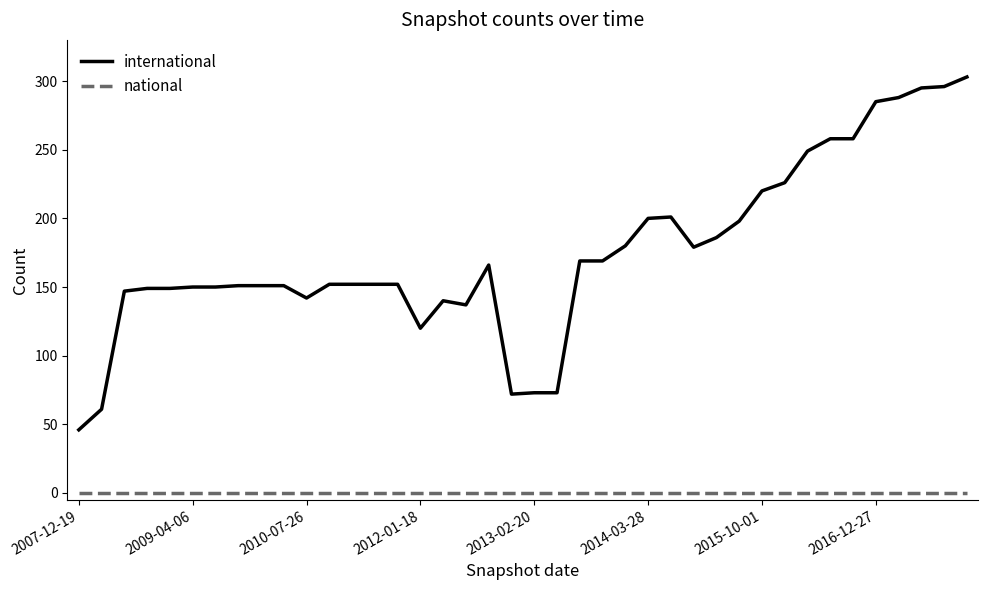

List the series in order of their overall mean, lowest first.

national, international